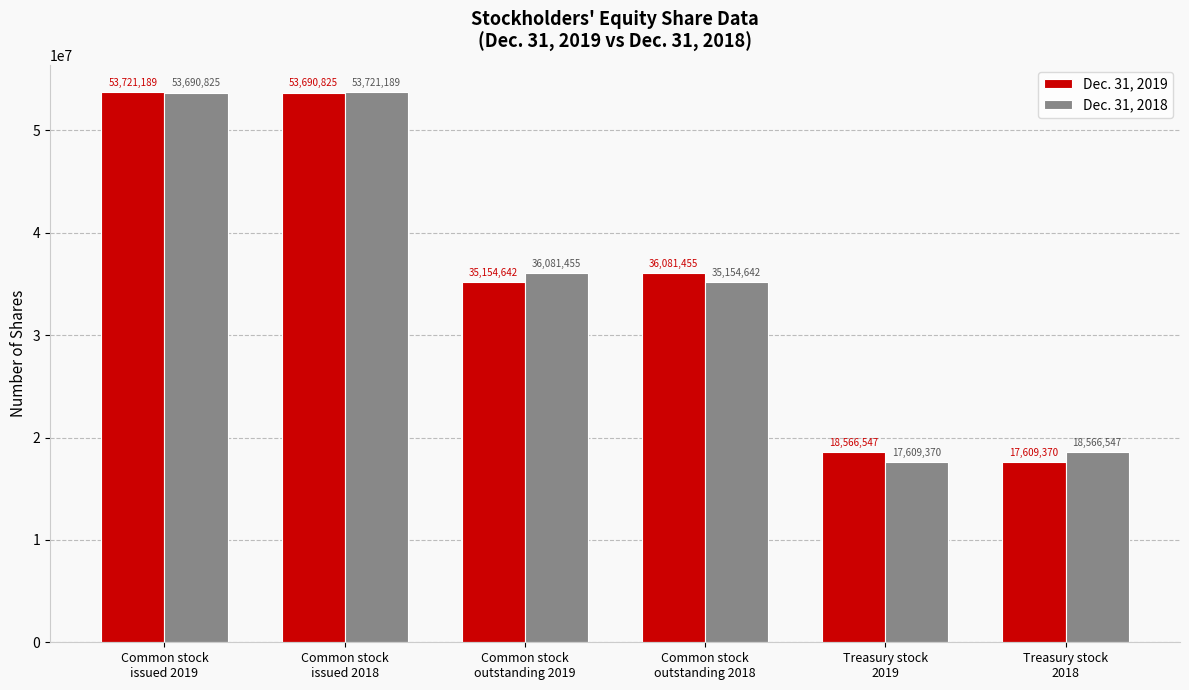

What is the sum of all Dec. 31, 2019 values?

214824028